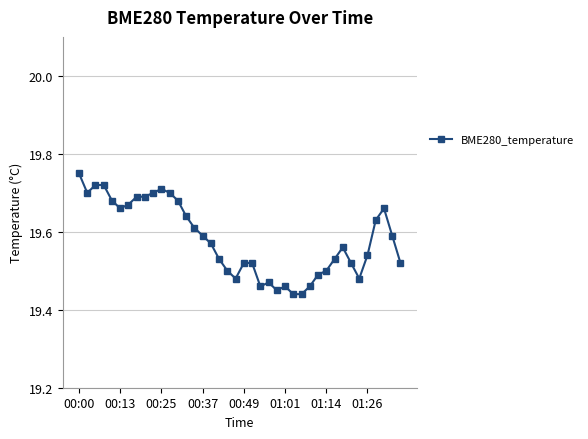

How many values are between 19 and 20?

40